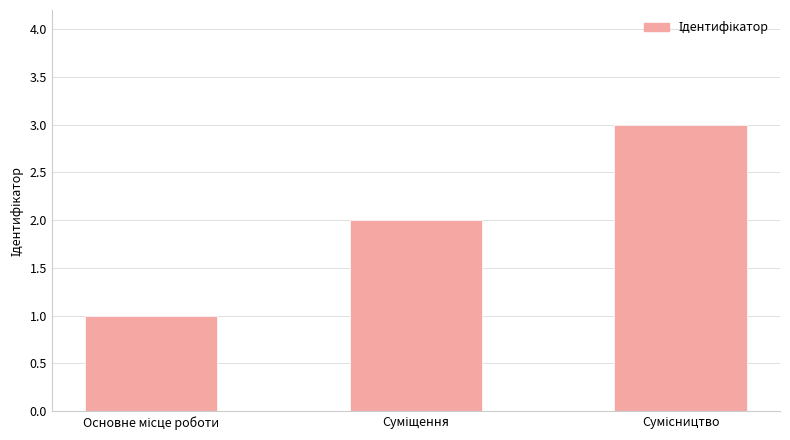

What is the sum of all values?

6